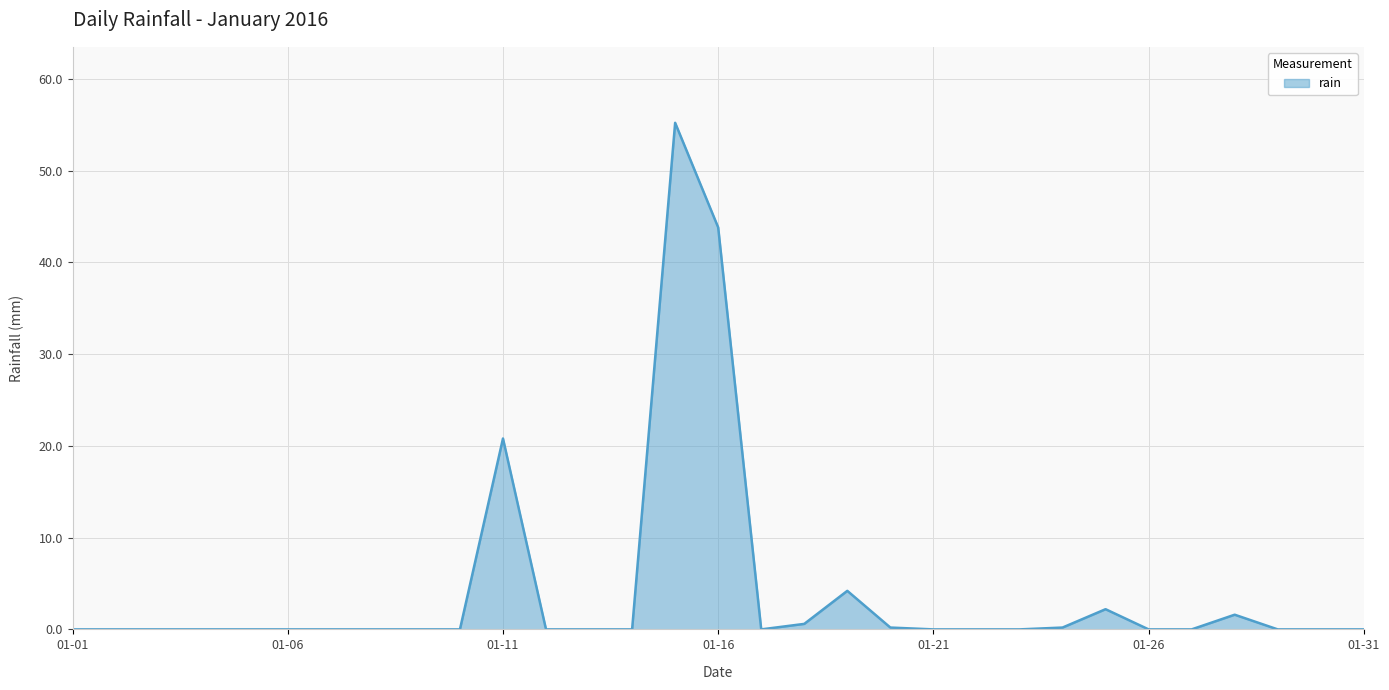

What is the difference between the maximum and minimum values?

55.2